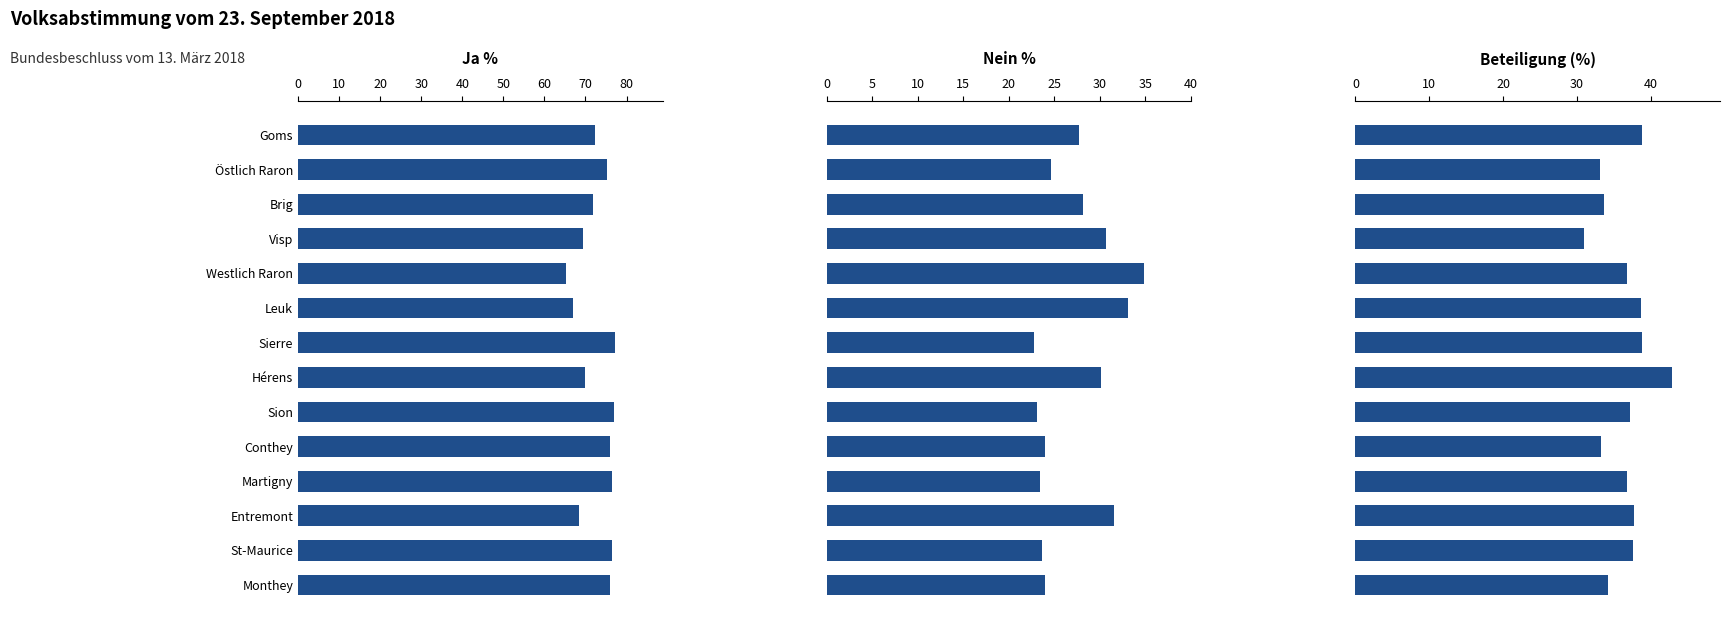

What is the value of the Beteiligung (%) bar at the 12th from the left?

37.7